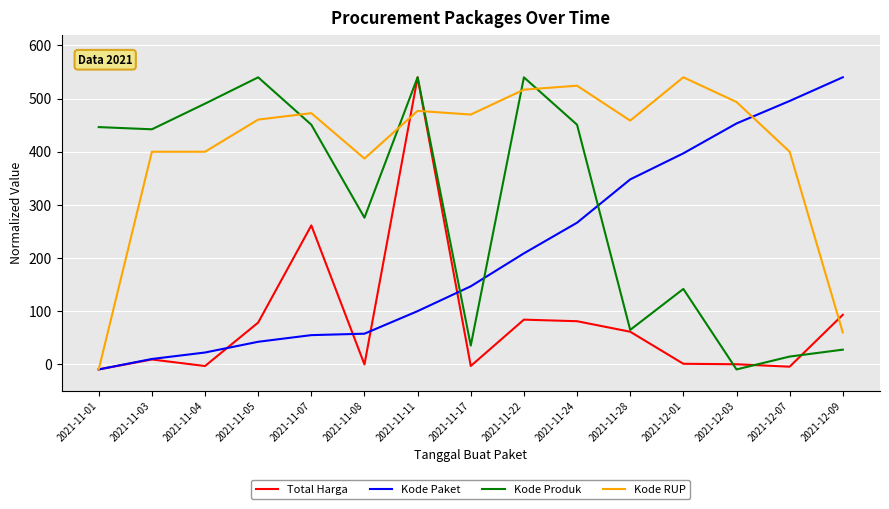

True or false: Kode Paket has more than 1 points higher than both neighbors.

False